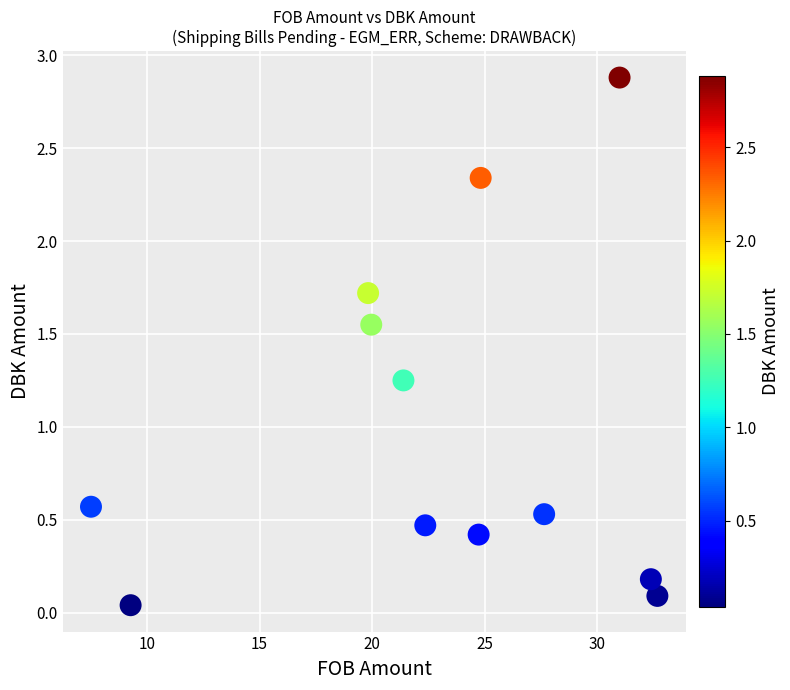

What is the average Y value?

1.0